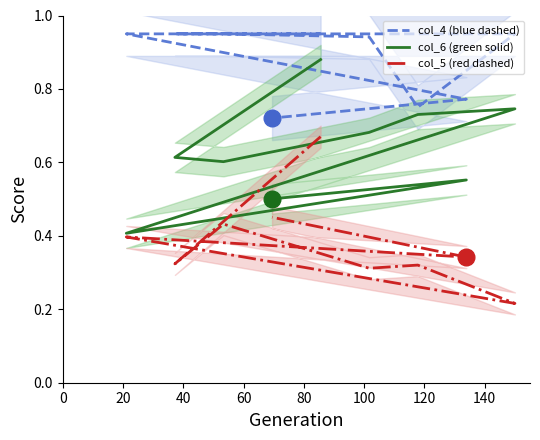

In col_5 (red dashed), how many points are lower than both neighbors (excluding endpoints)?

4